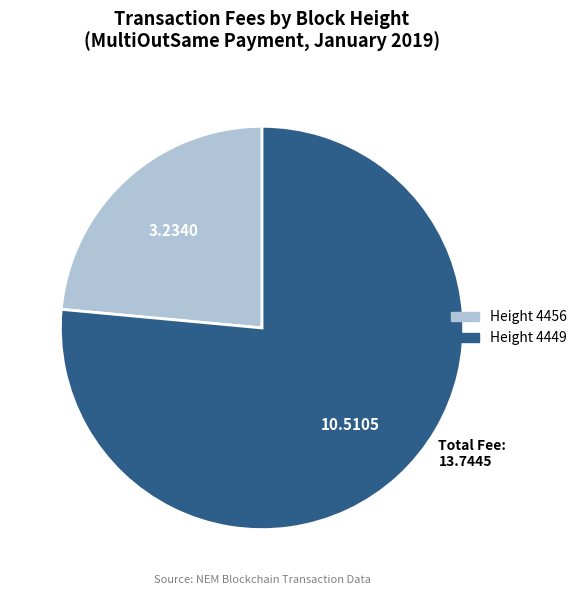

Is there a majority slice in this chart?

Yes